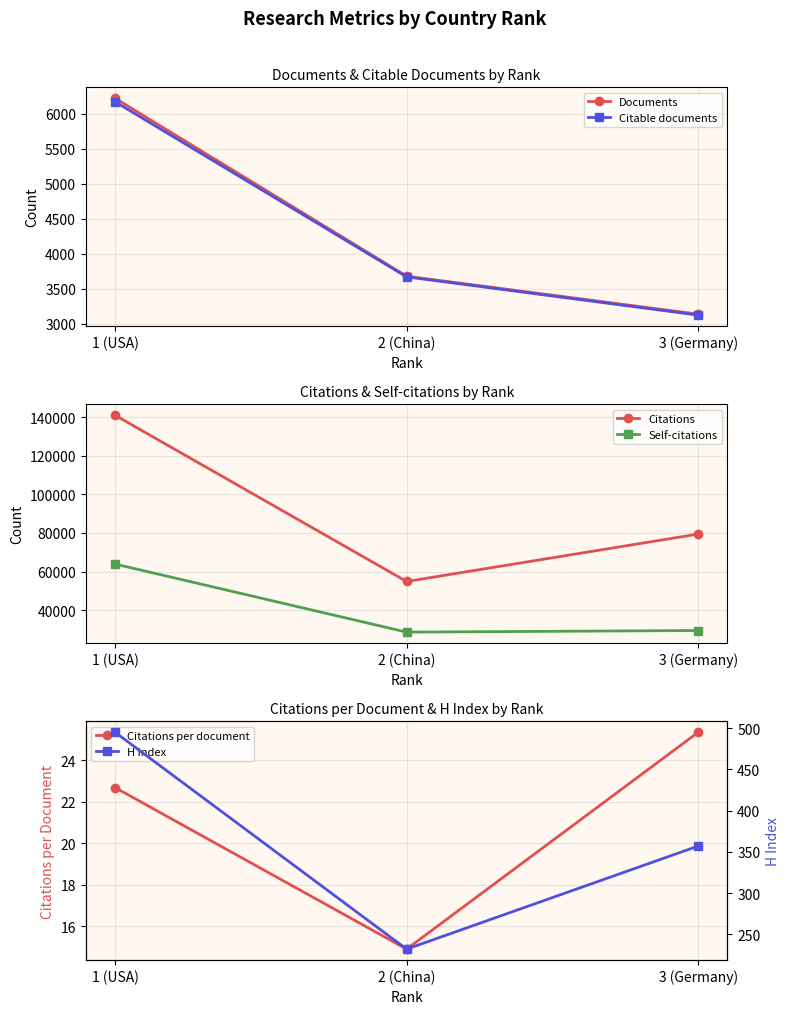

What is the sum of the H index values at 1 (USA) and 2 (China)?

727.0